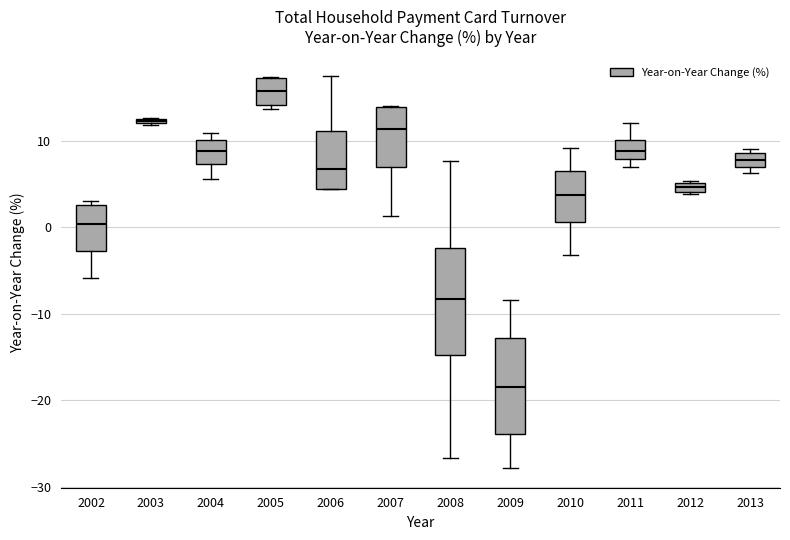

Comparing the boxes themselves (not the whiskers), which one is the tallest?

2008